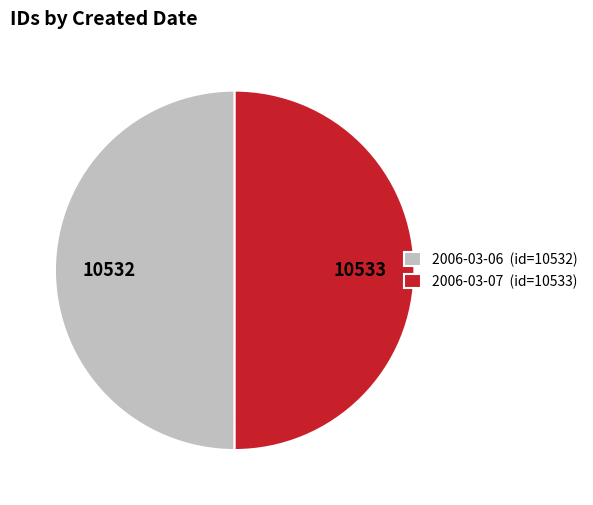

Approximately how many times larger is the value at 2006-03-06 (id=10532) compared to 2006-03-07 (id=10533)?

1.0